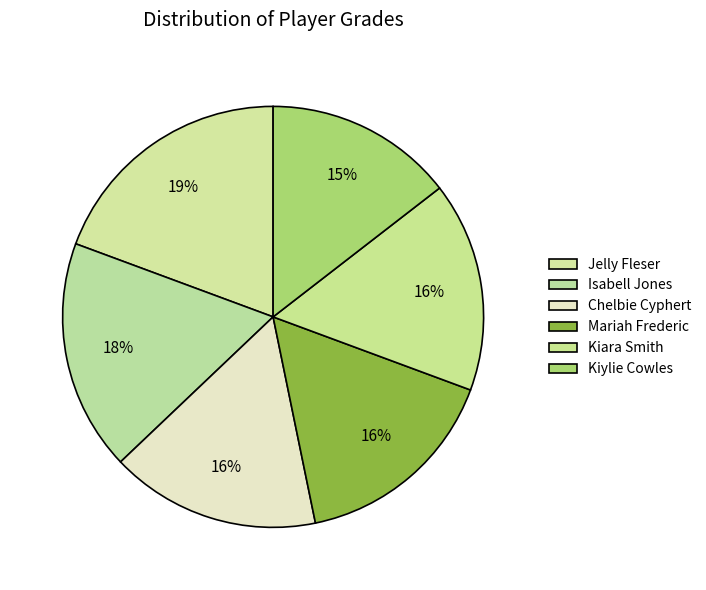

Count the number of slices in the pie.

6